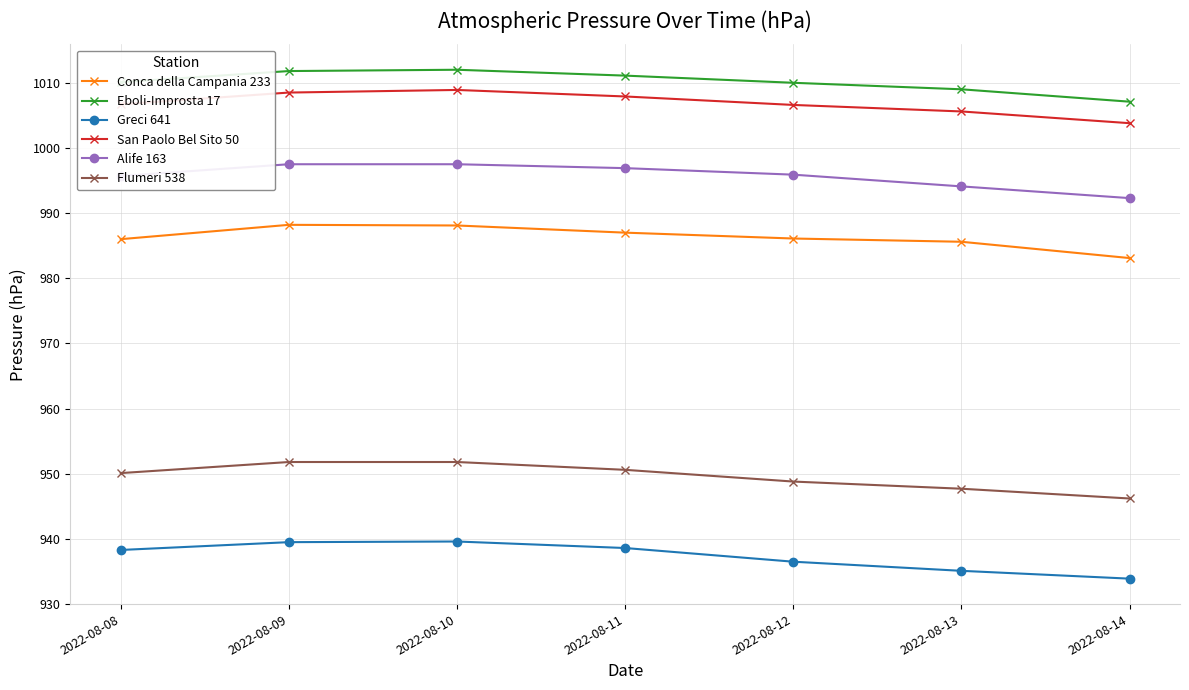

True or false: Greci 641 and Alife 163 cross at least once.

False